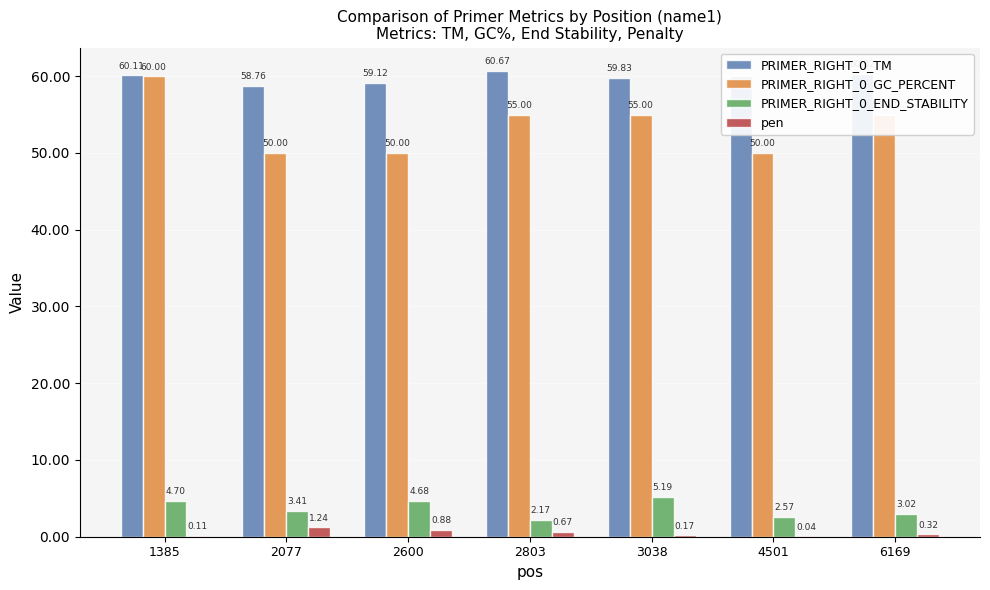

What is the sum of the PRIMER_RIGHT_0_TM values at 6169 and 1385?

120.4